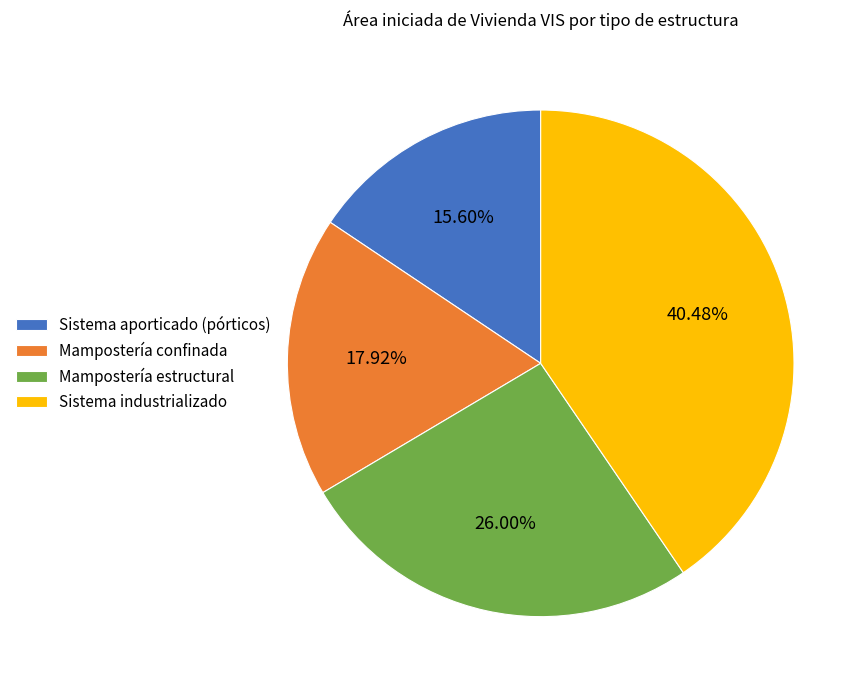

Which slice is the smallest?

Sistema aporticado (pórticos)